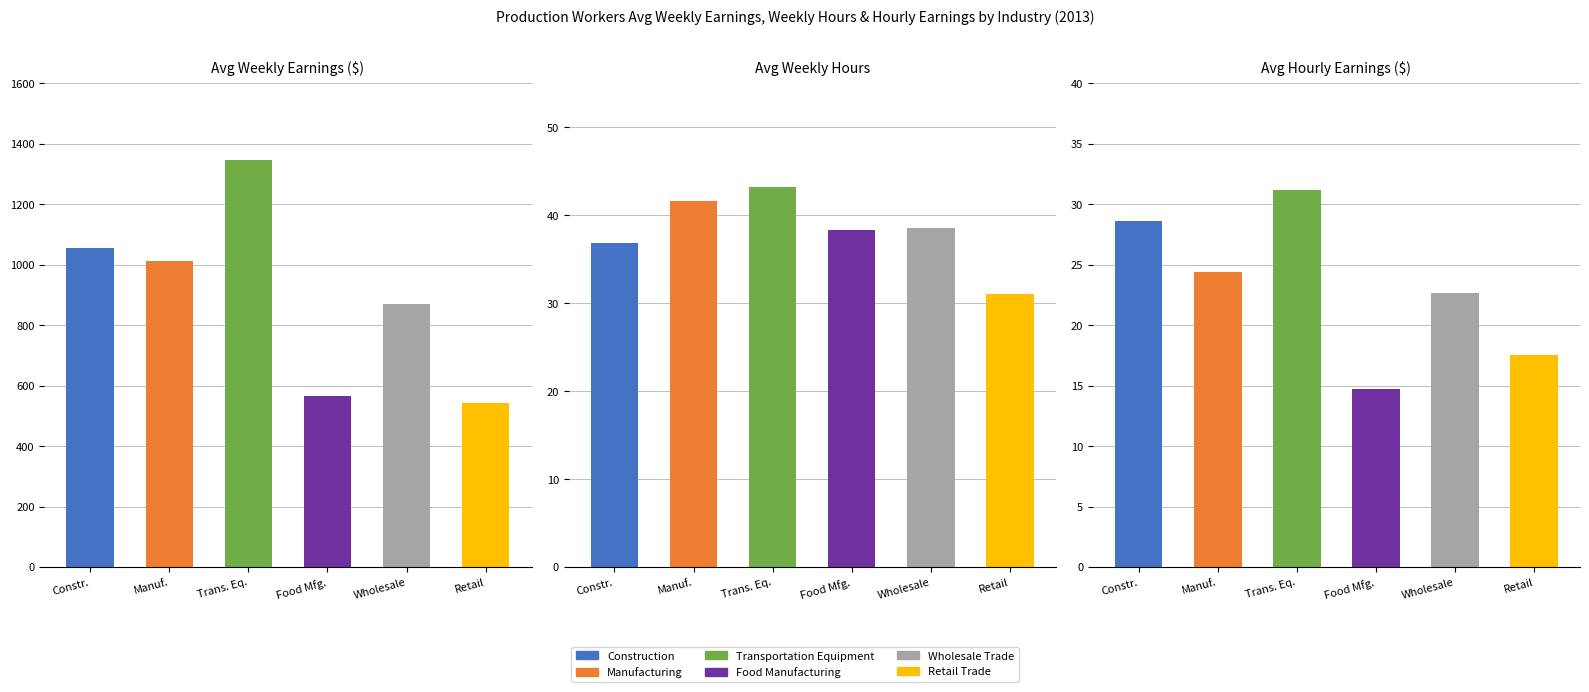

Is the value of Wholesale Trade at Avg Hourly Earnings ($) greater than the value of Construction at Avg Hourly Earnings ($)?

No